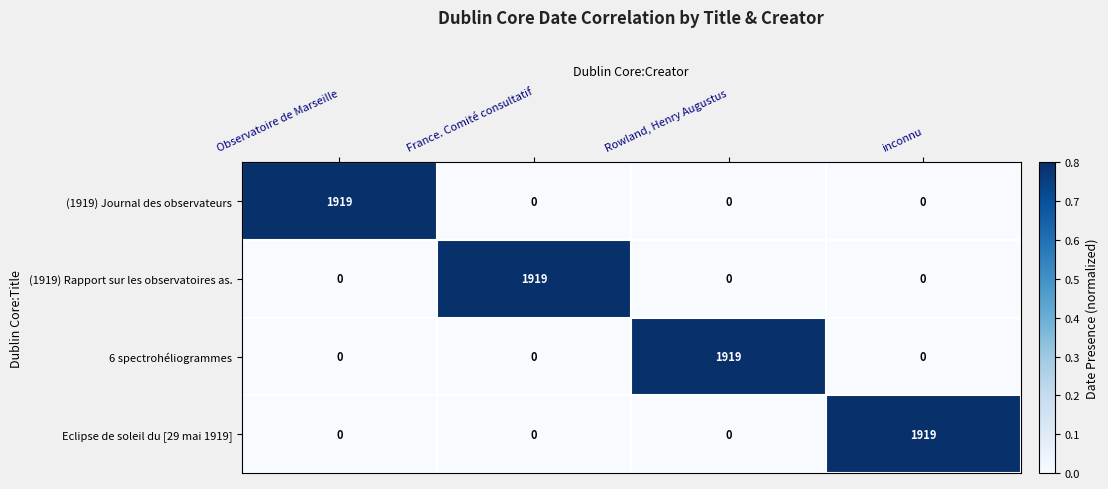

At how many categories does at least one series exceed 0?

4